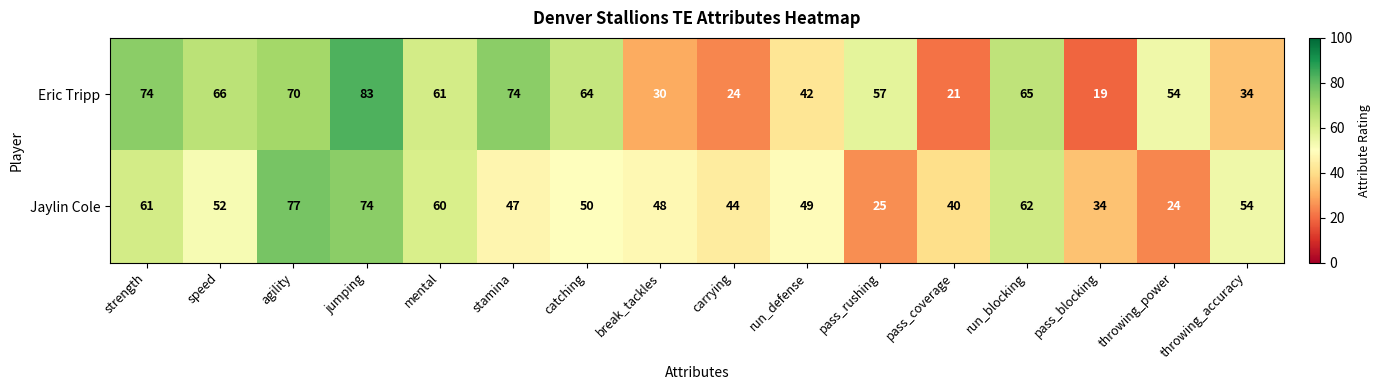

Which series changed the most between strength and pass_coverage?

Eric Tripp